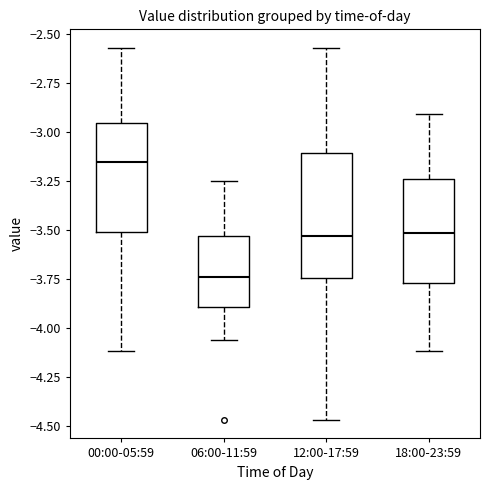

Comparing the boxes themselves (not the whiskers), which one is the tallest?

12:00-17:59